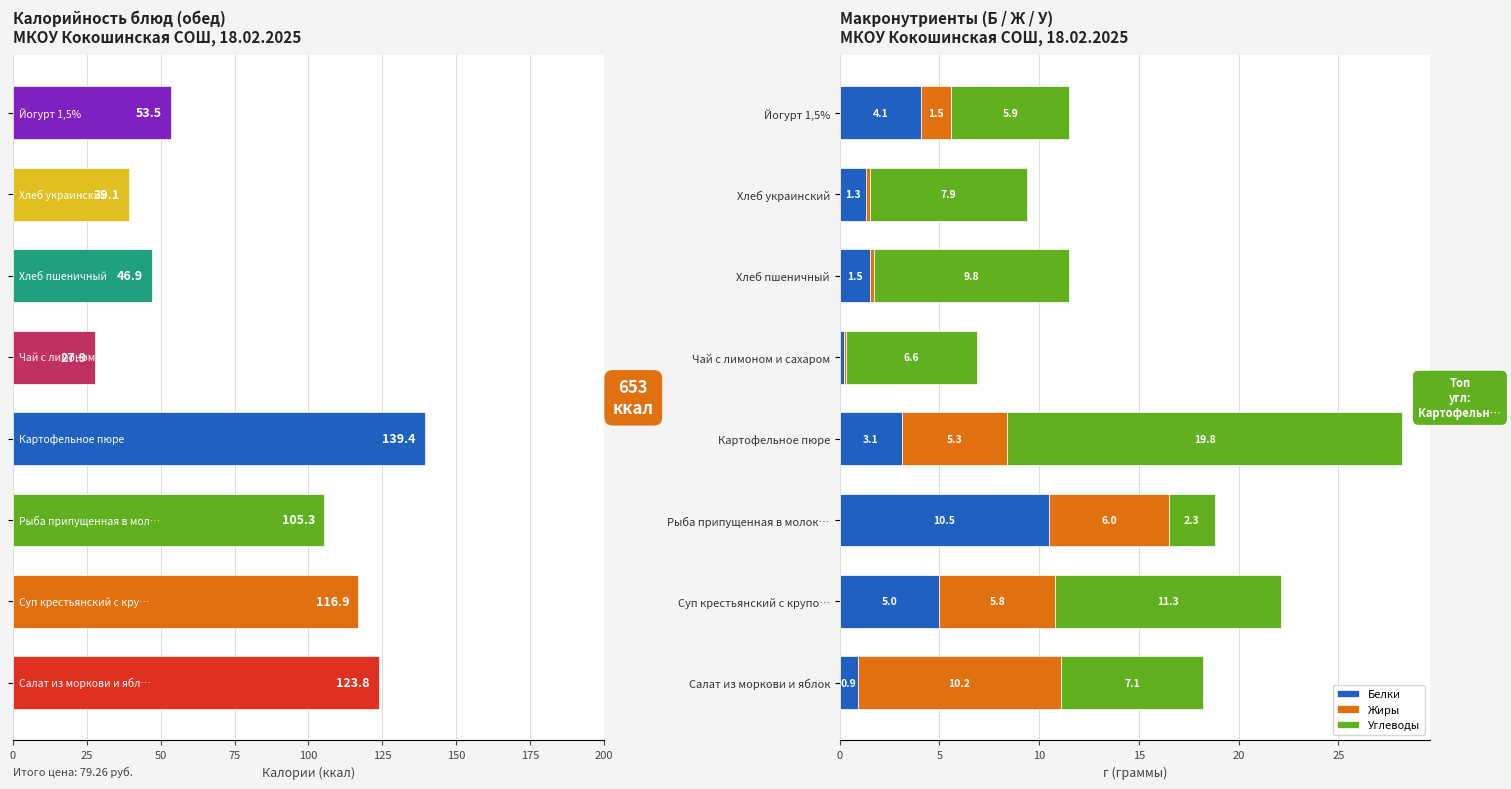

Rank the series by their maximum value, from highest to lowest.

Калорийность, Углеводы, Белки, Жиры